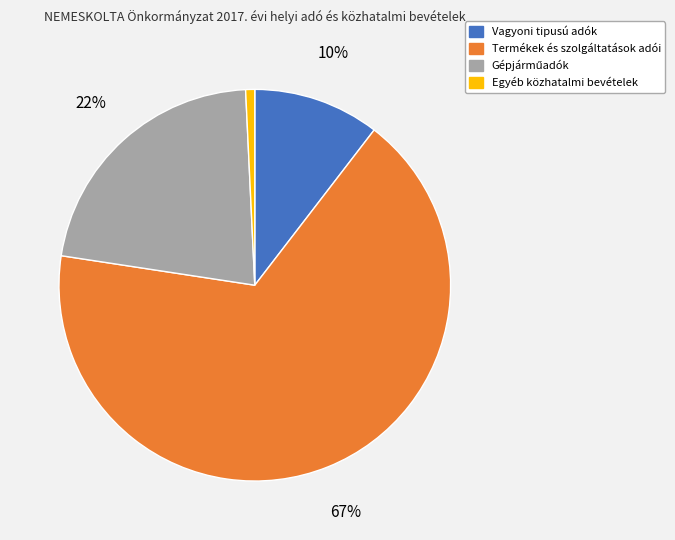

Do Egyéb közhatalmi bevételek and Termékek és szolgáltatások adói together represent more than half of the pie?

Yes